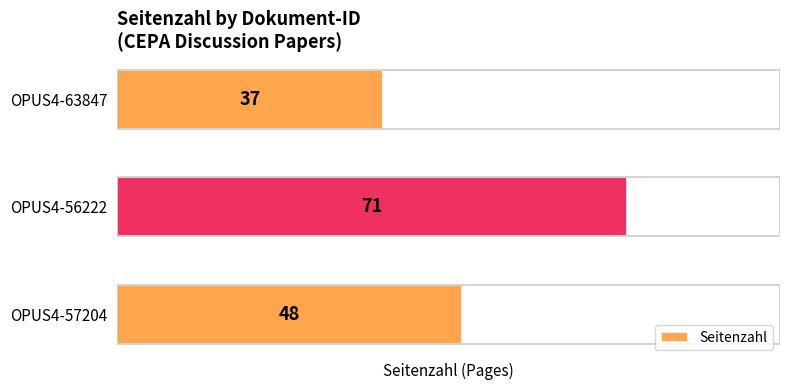

What is the difference between the maximum and minimum values?

34